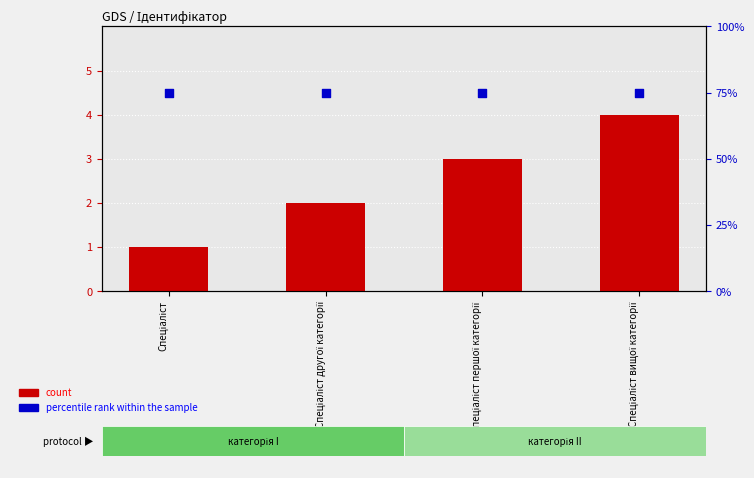

Is the value of percentile rank within the sample at Спеціаліст greater than the value of count at Спеціаліст вищої категорії?

Yes